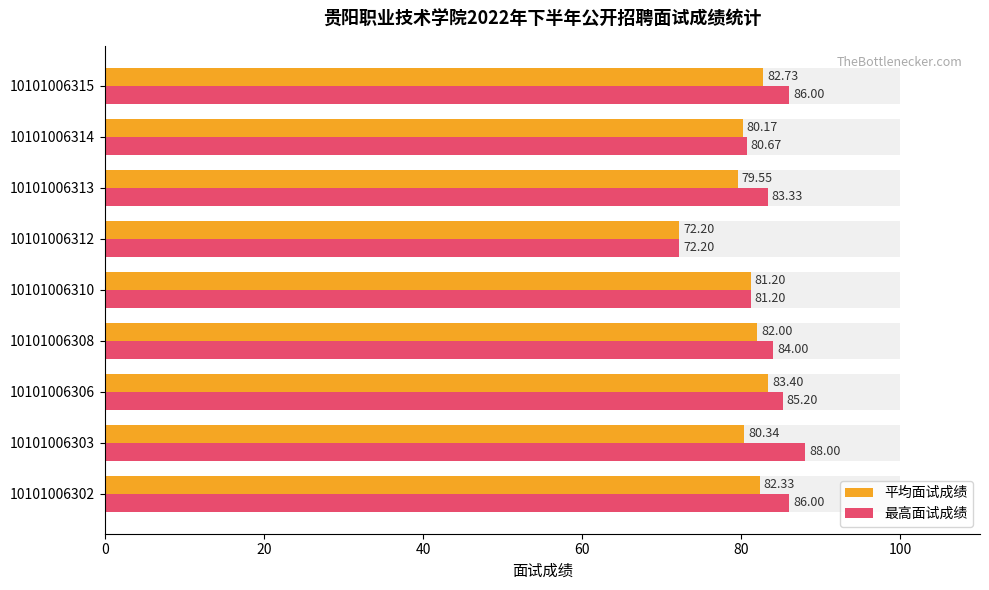

Reading left to right, what are all the values shown in this chart?

平均面试成绩: 82.3	80.3	83.4	82.0	81.2	72.2	79.5	80.2	82.7
最高面试成绩: 86.0	88.0	85.2	84.0	81.2	72.2	83.3	80.7	86.0